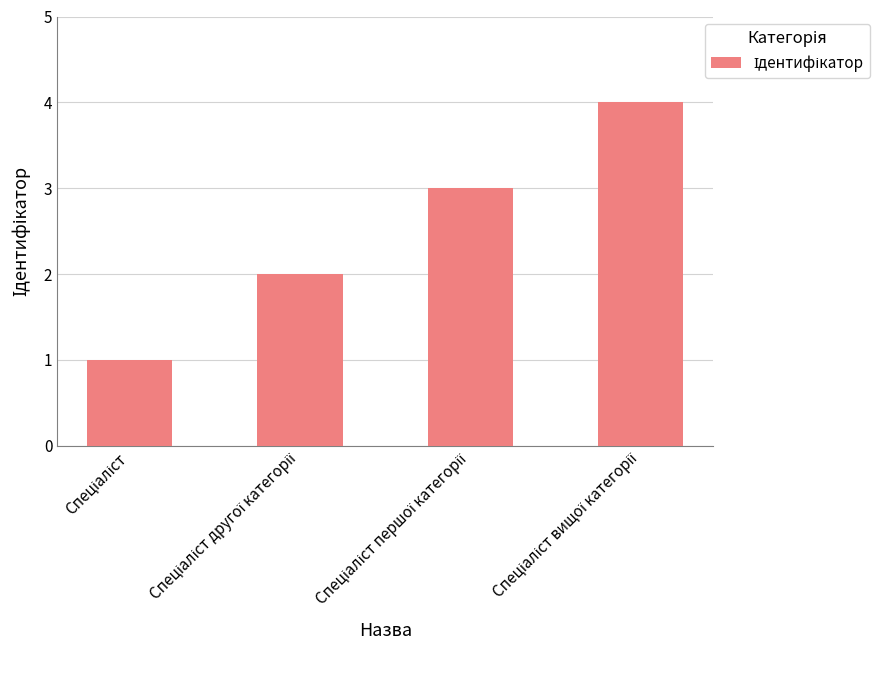

What is the greatest value displayed?

4